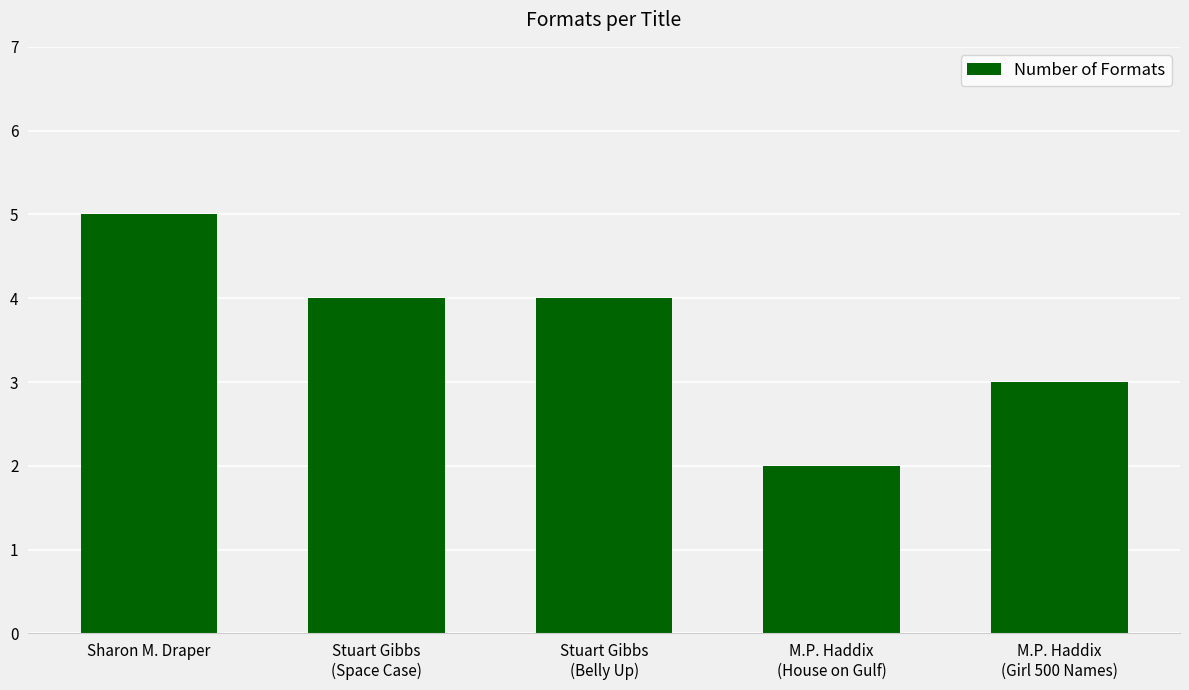

How many values are between 3 and 4?

3